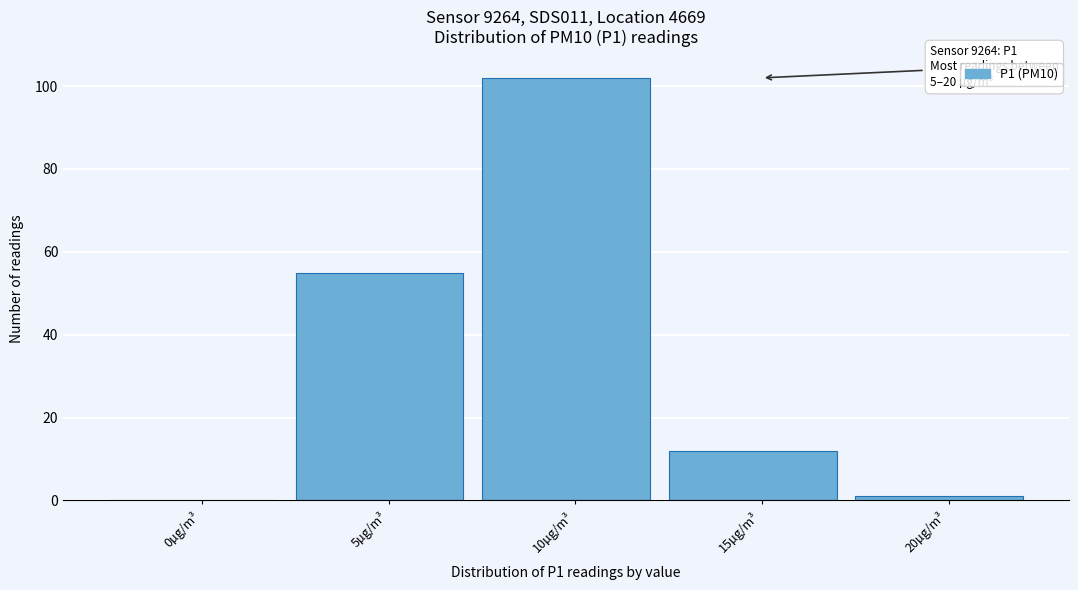

Reading left to right, extract all data points from this chart.

0µg/m³=0	5µg/m³=55	10µg/m³=102	15µg/m³=12	20µg/m³=1